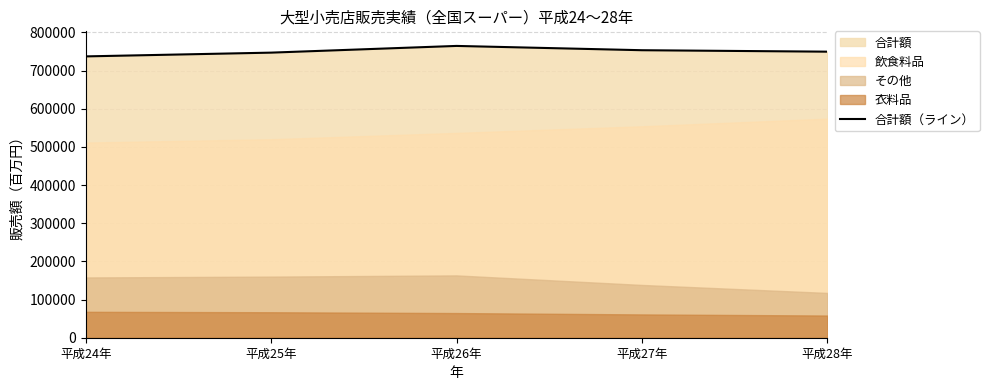

Reading left to right, what are all the values shown in this chart?

737008	746845	764426	753191	749365